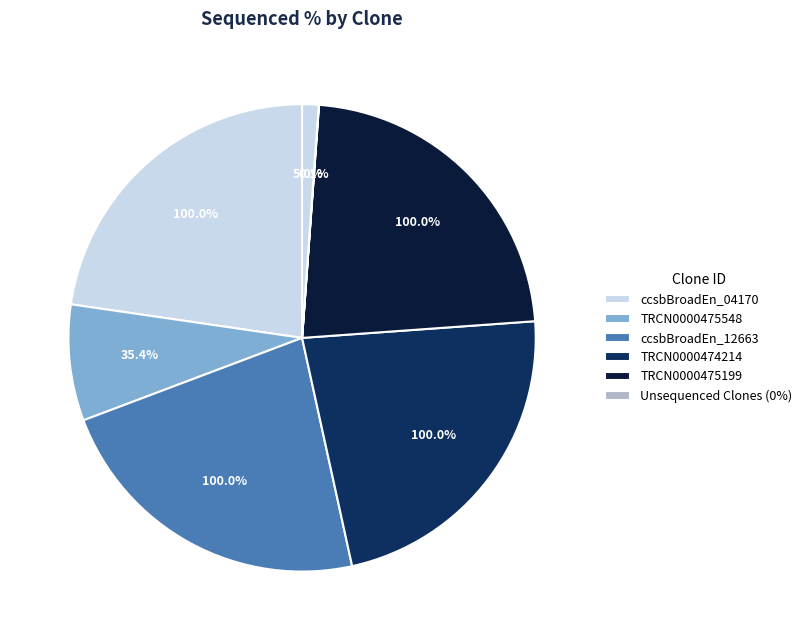

To the nearest percent, what percentage of the pie is TRCN0000474214?

23%